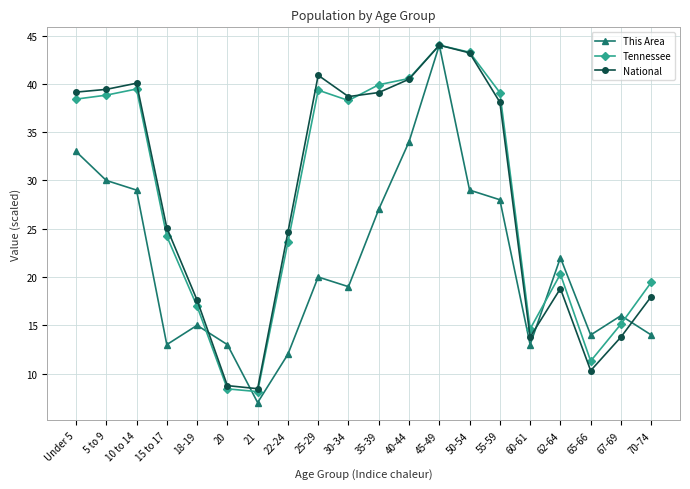

Is it true that National equals 39.1 at 35-39?

True